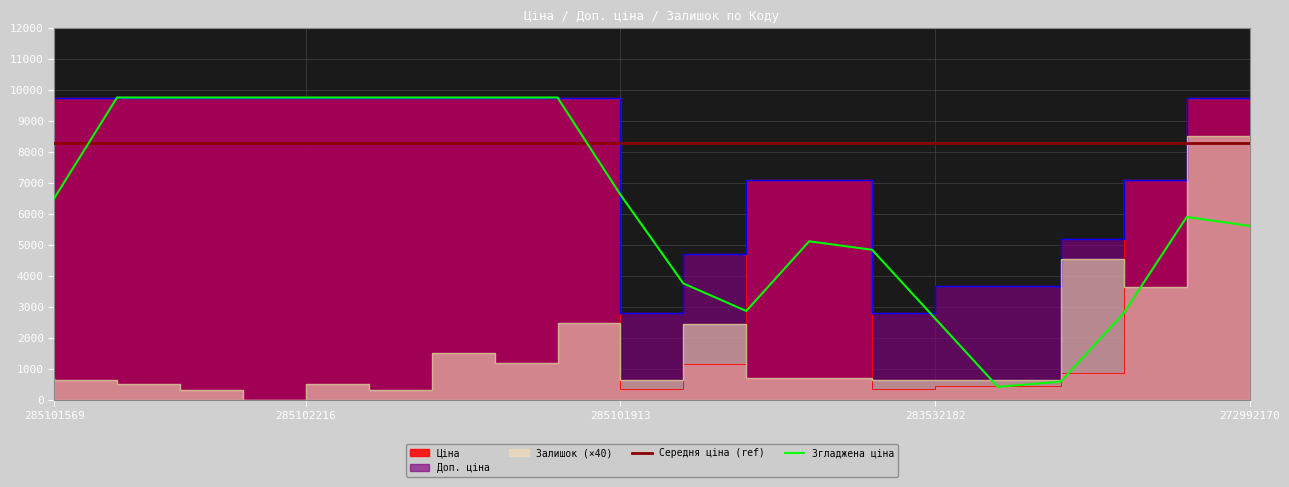

How many data points in Залишок are less than 720?

10